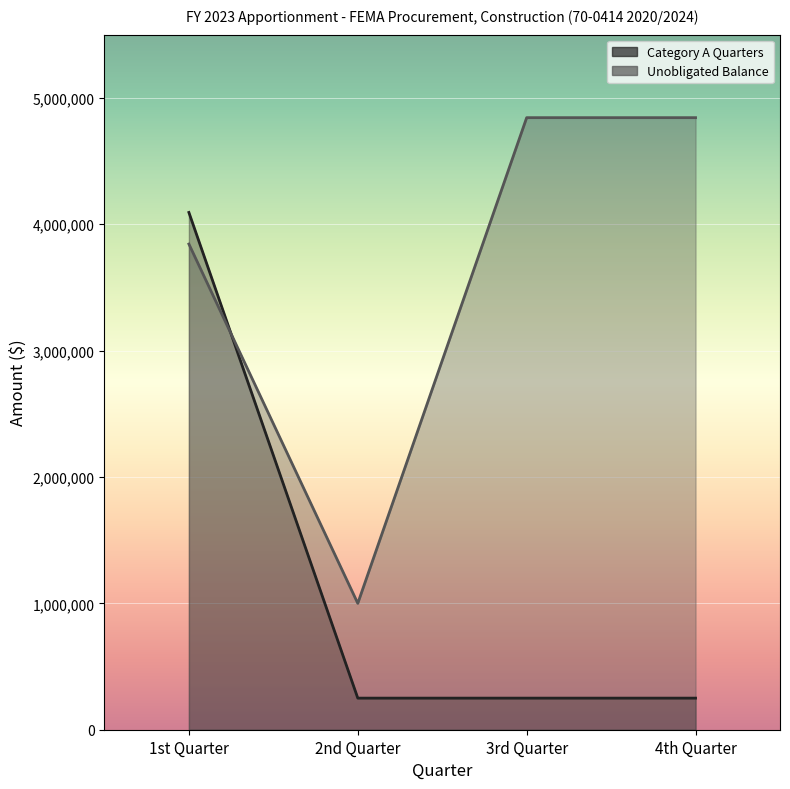

True or false: Unobligated Balance has a value of 4843047 at 4th Quarter.

True